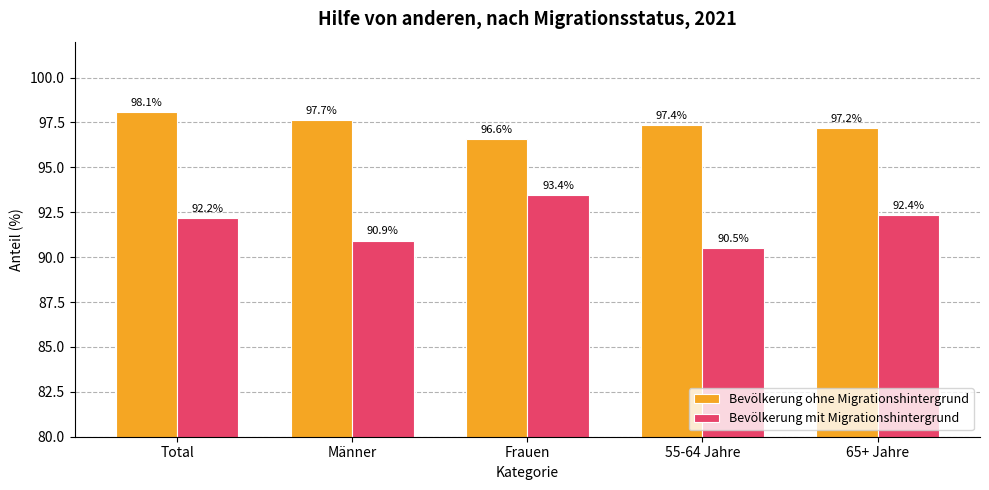

Rank the categories by Bevölkerung mit Migrationshintergrund value from lowest to highest.

55-64 Jahre, Männer, Total, 65+ Jahre, Frauen